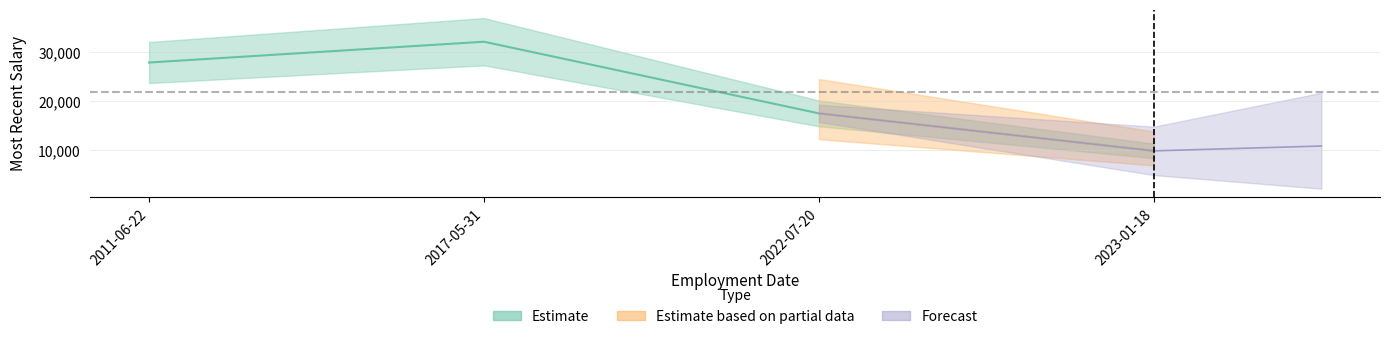

What is the difference between the values at 2011-06-22 and 2022-07-20?

10377.0